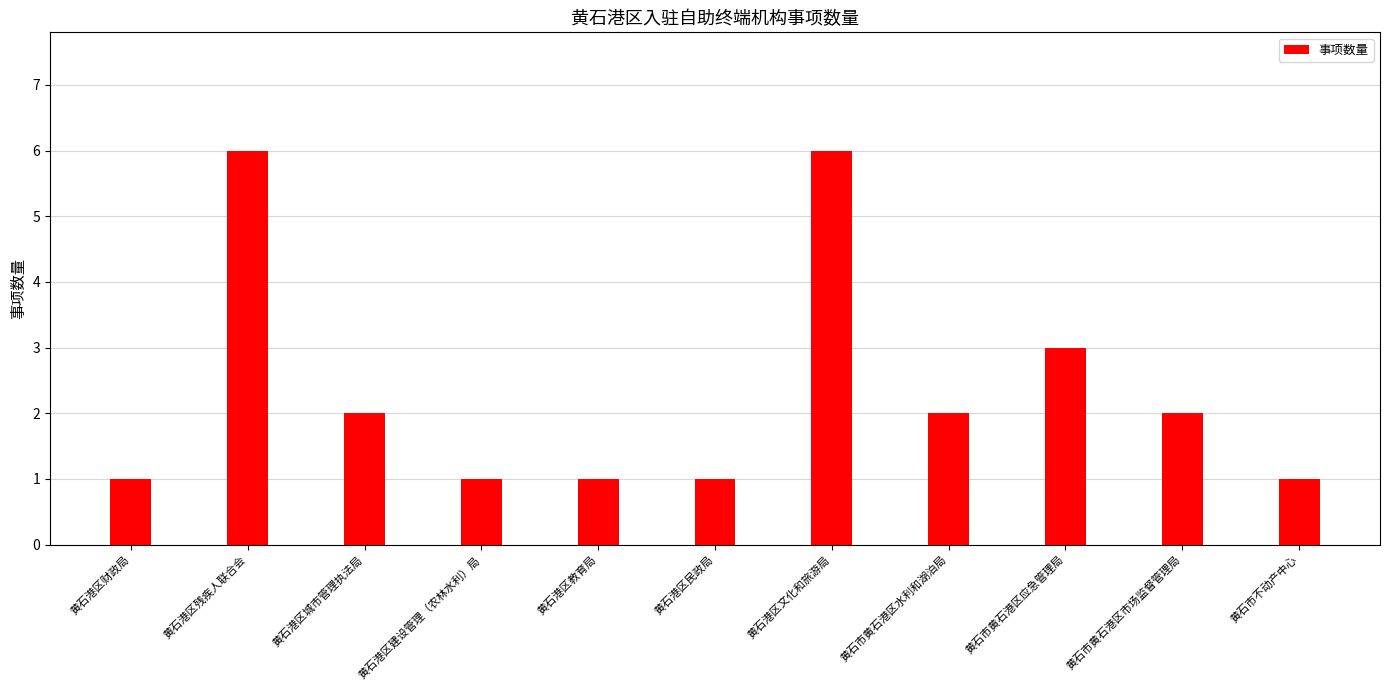

What is the label of the 6th bar from the left?

黄石港区民政局